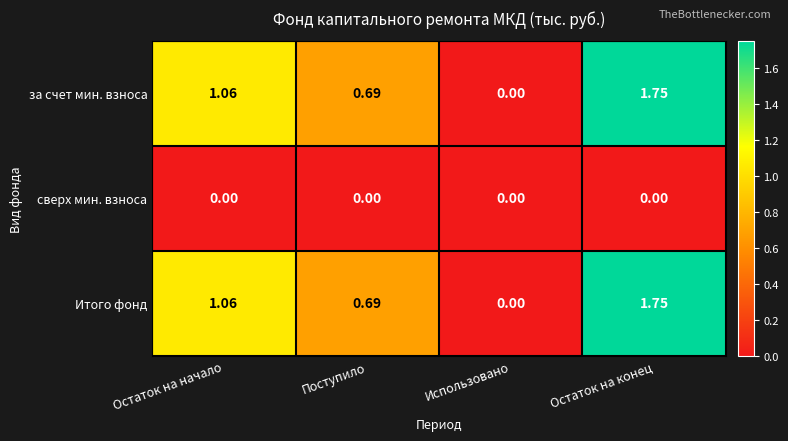

List the labels in order of за счет мин. взноса value, largest first.

Остаток на конец, Остаток на начало, Поступило, Использовано